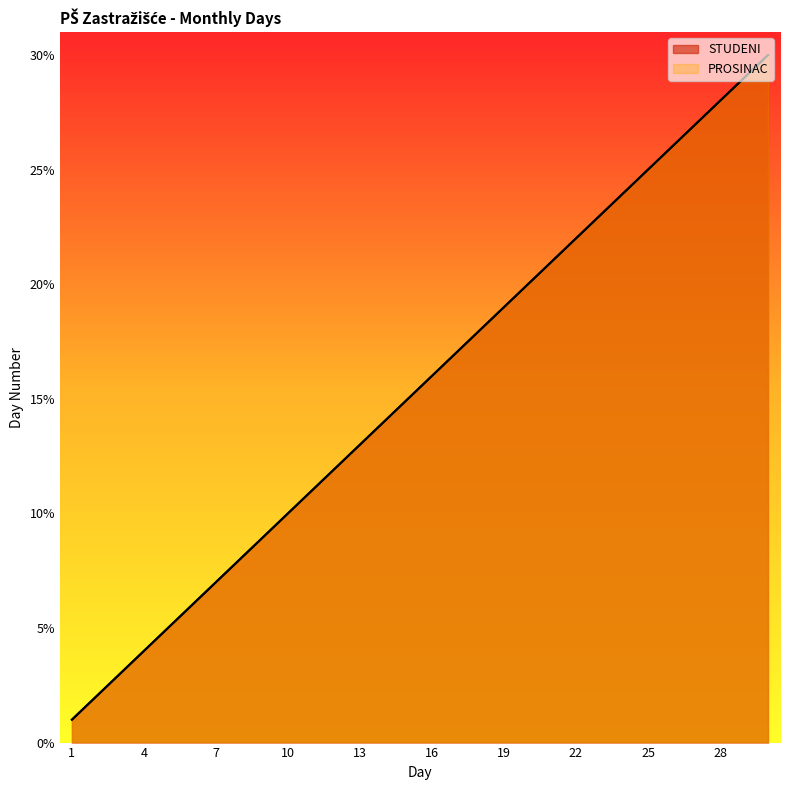

How many lines are shown in the chart?

2